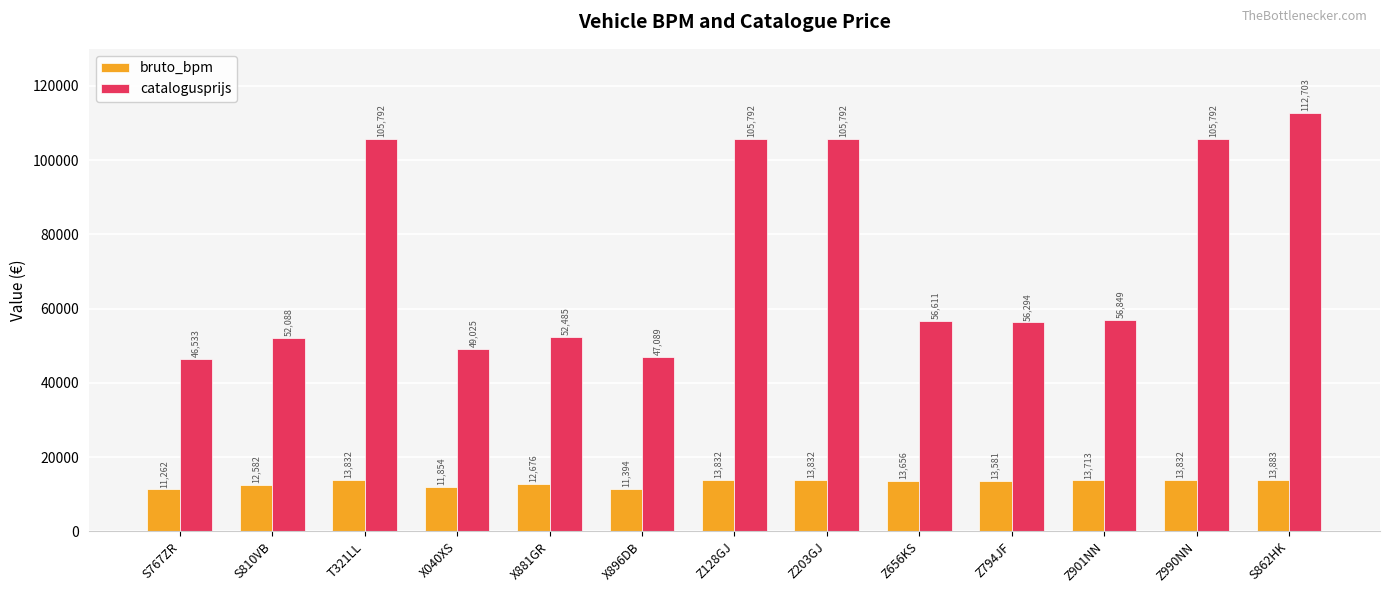

What is the value of the catalogusprijs bar at the 2nd from the left?

52088